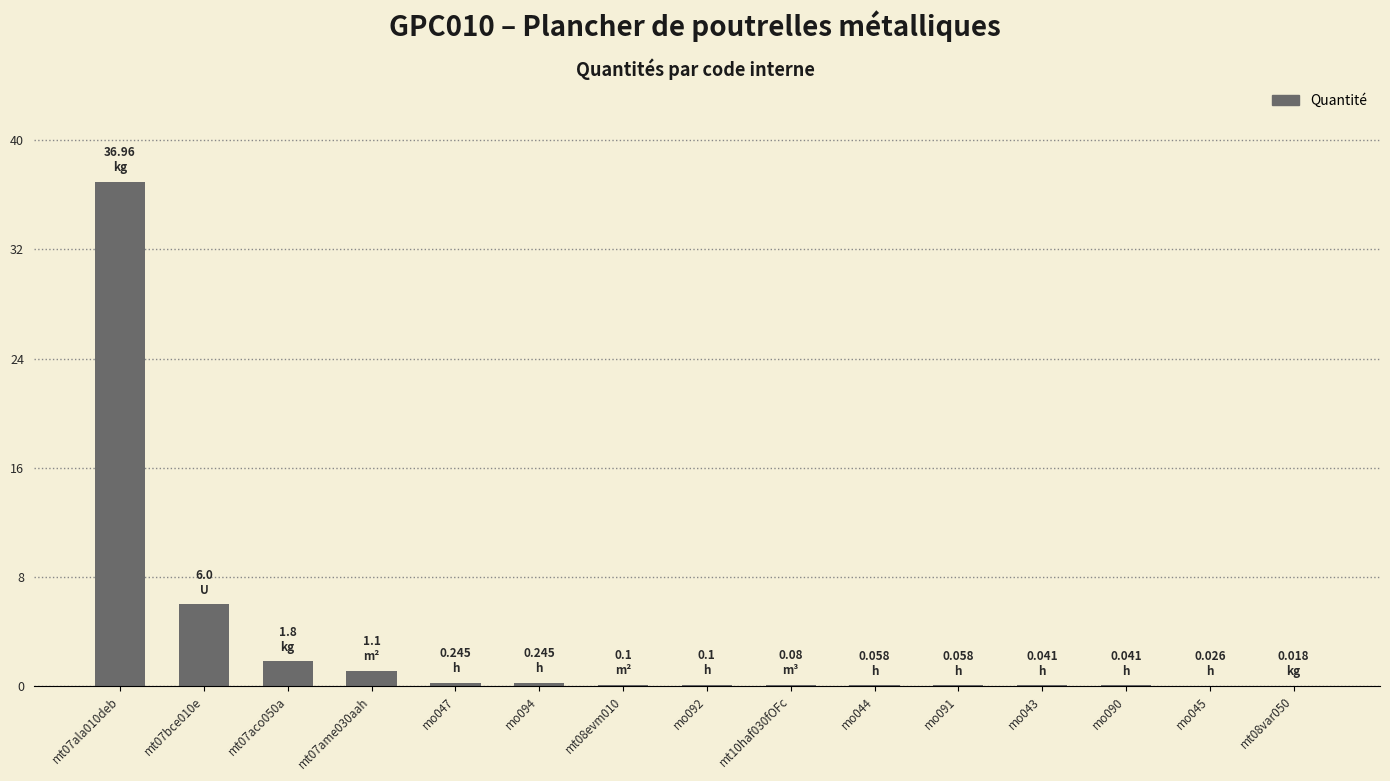

True or false: the data shows 0.1 at mo044.

True